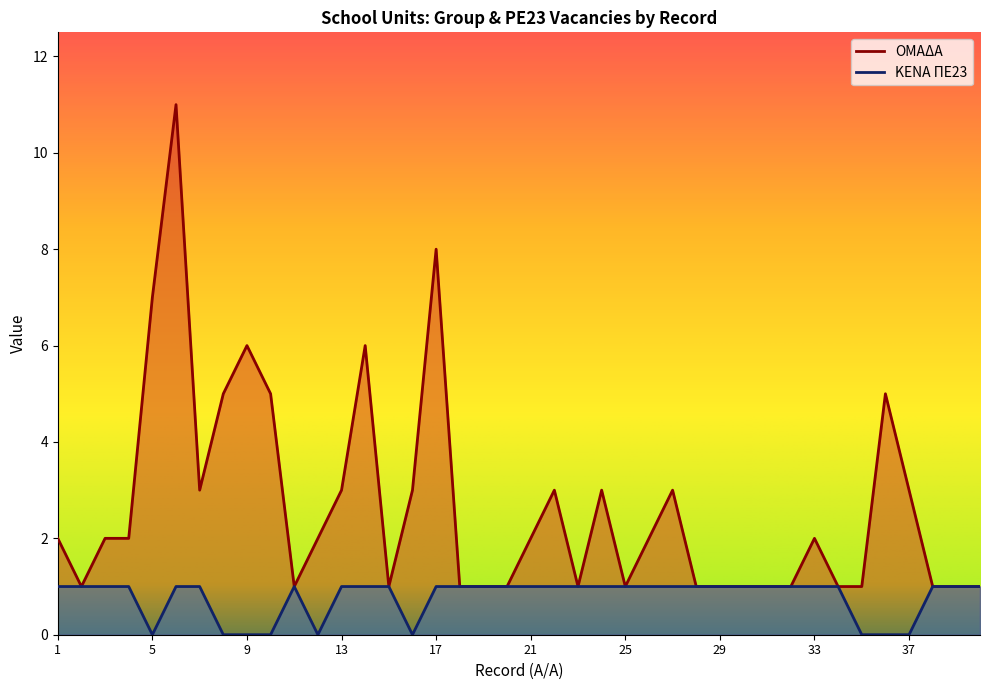

Which category has the lowest value in the ΟΜΑΔΑ series?

2